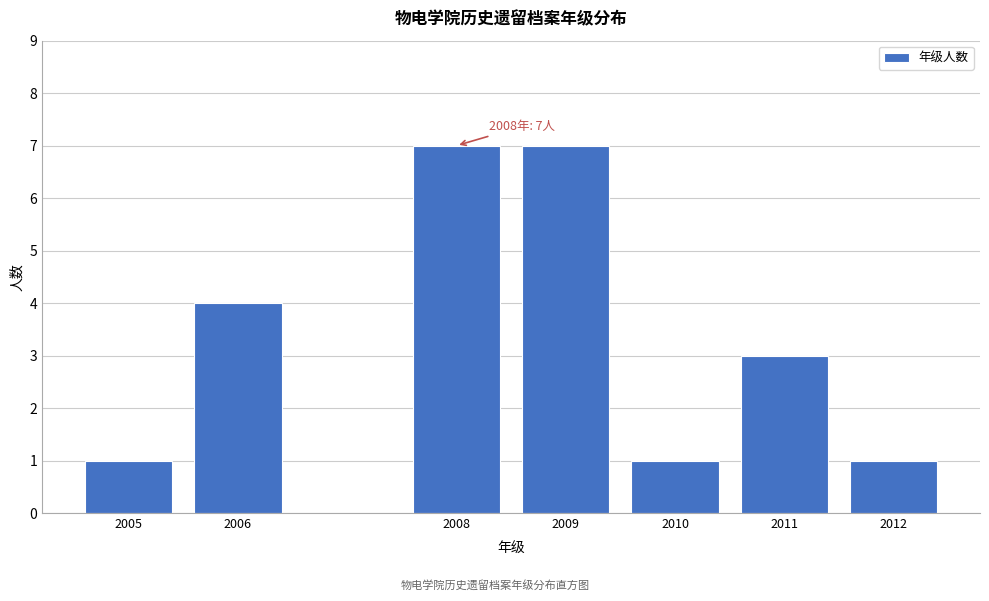

Reading left to right, extract all data points from this chart.

2005=1	2006=4	2008=7	2009=7	2010=1	2011=3	2012=1